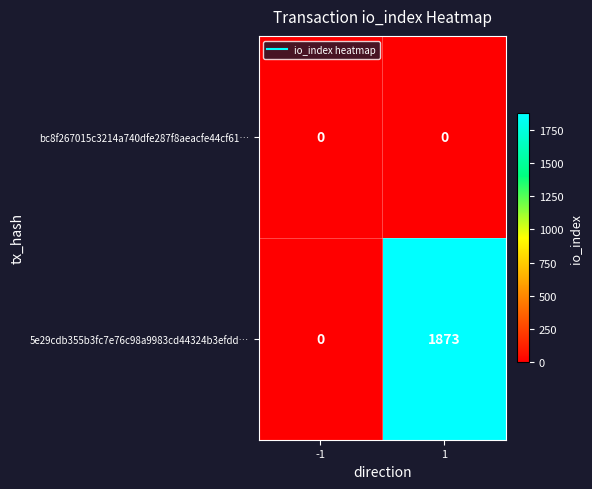

Rank the series by their average value, from highest to lowest.

5e29cdb355b3fc7e76c98a9983cd44324b3efdd…, bc8f267015c3214a740dfe287f8aeacfe44cf61…